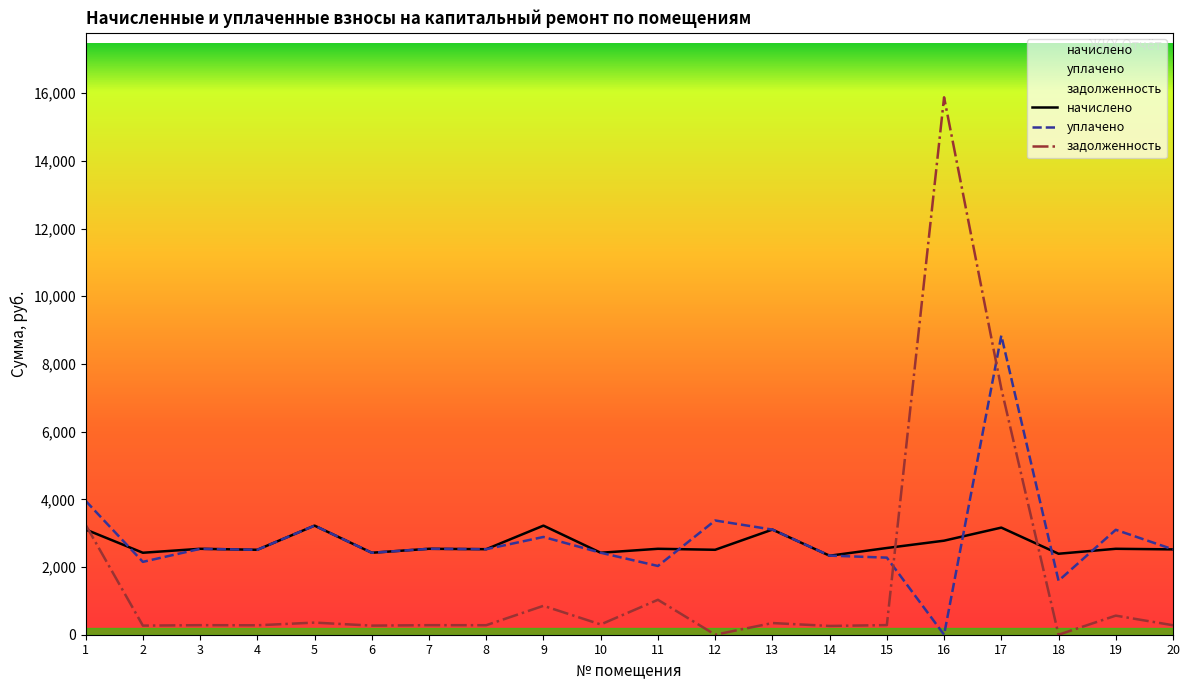

Is it true that задолженность equals 1031.8 at 11?

True